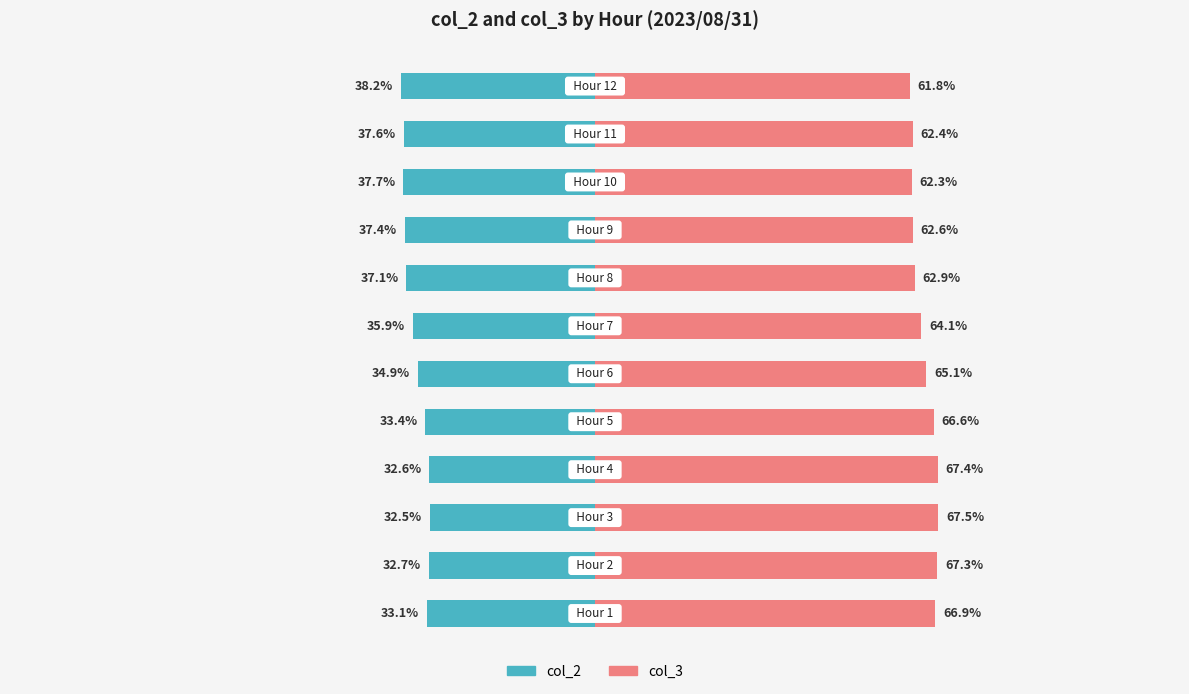

Is the value of col_3 at 11 greater than the value of col_2 at 7?

Yes